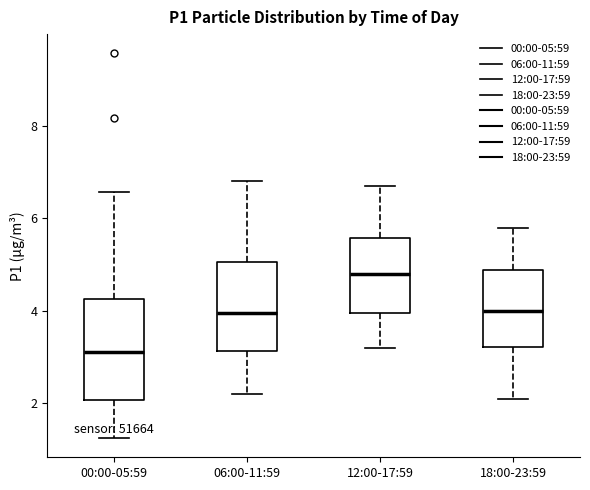

Where does the median line of the box for 06:00-11:59 sit on the y-axis? The values are not printed on the chart, so give them approximately, as read against the axis.

4.0